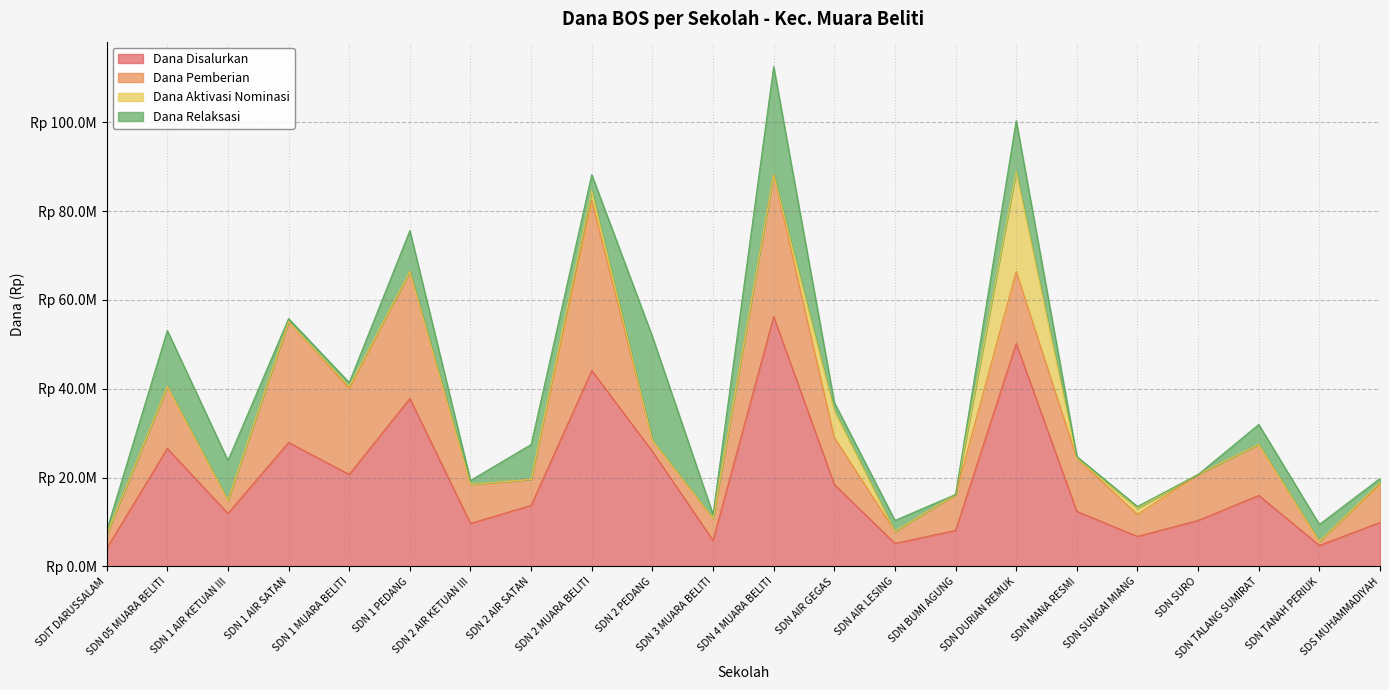

True or false: Dana Disalurkan and Dana Pemberian intersect in this chart.

False